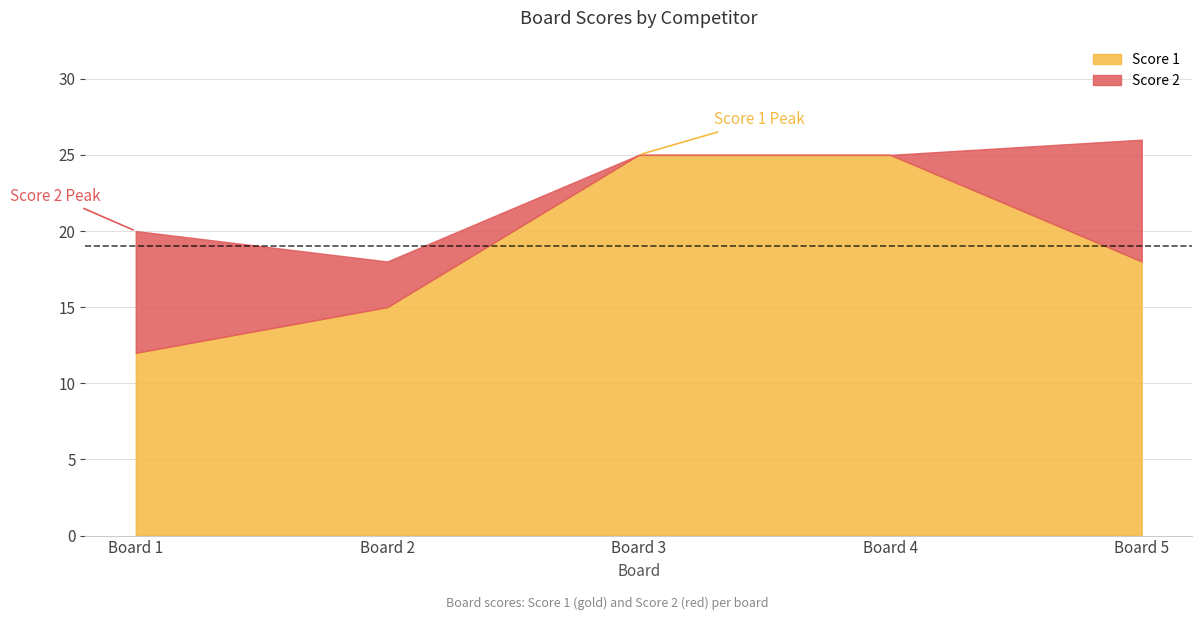

What value does the data have at 1, to the nearest 5?

10